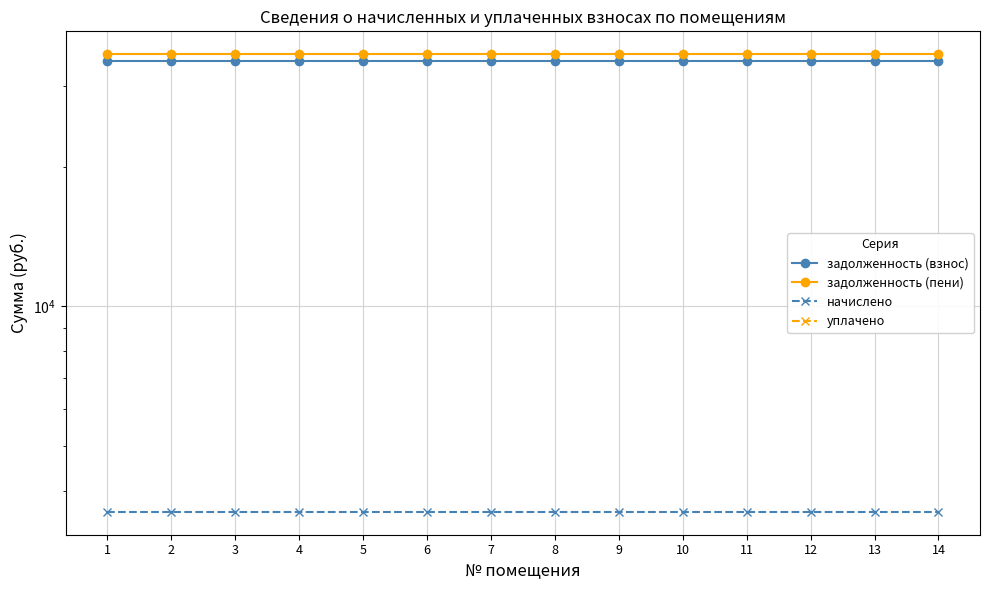

True or false: уплачено has a value of 0 at 11.

True